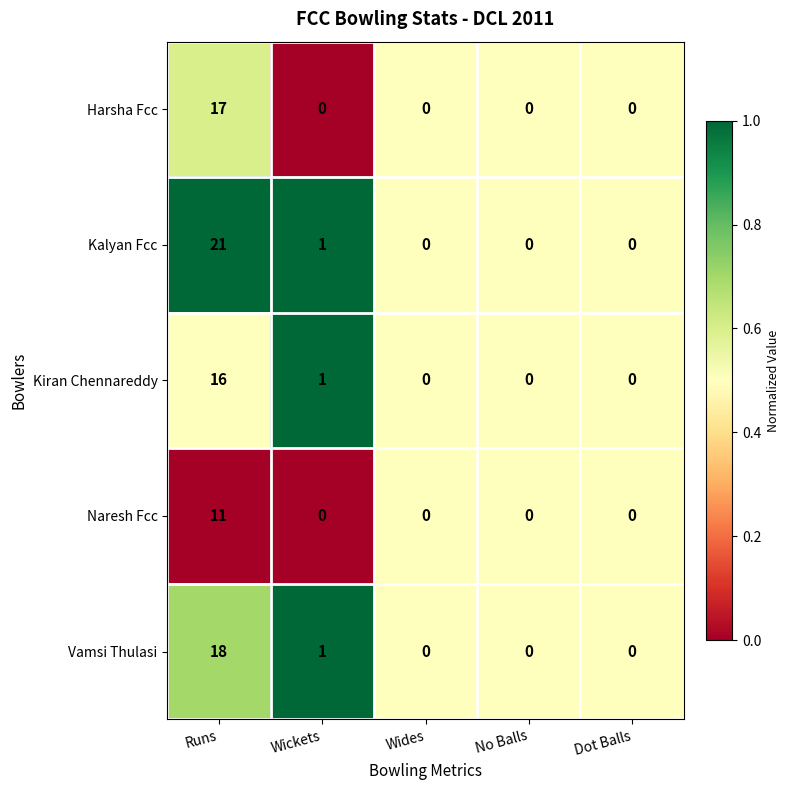

Which category has the highest value in the Naresh Fcc series?

Runs